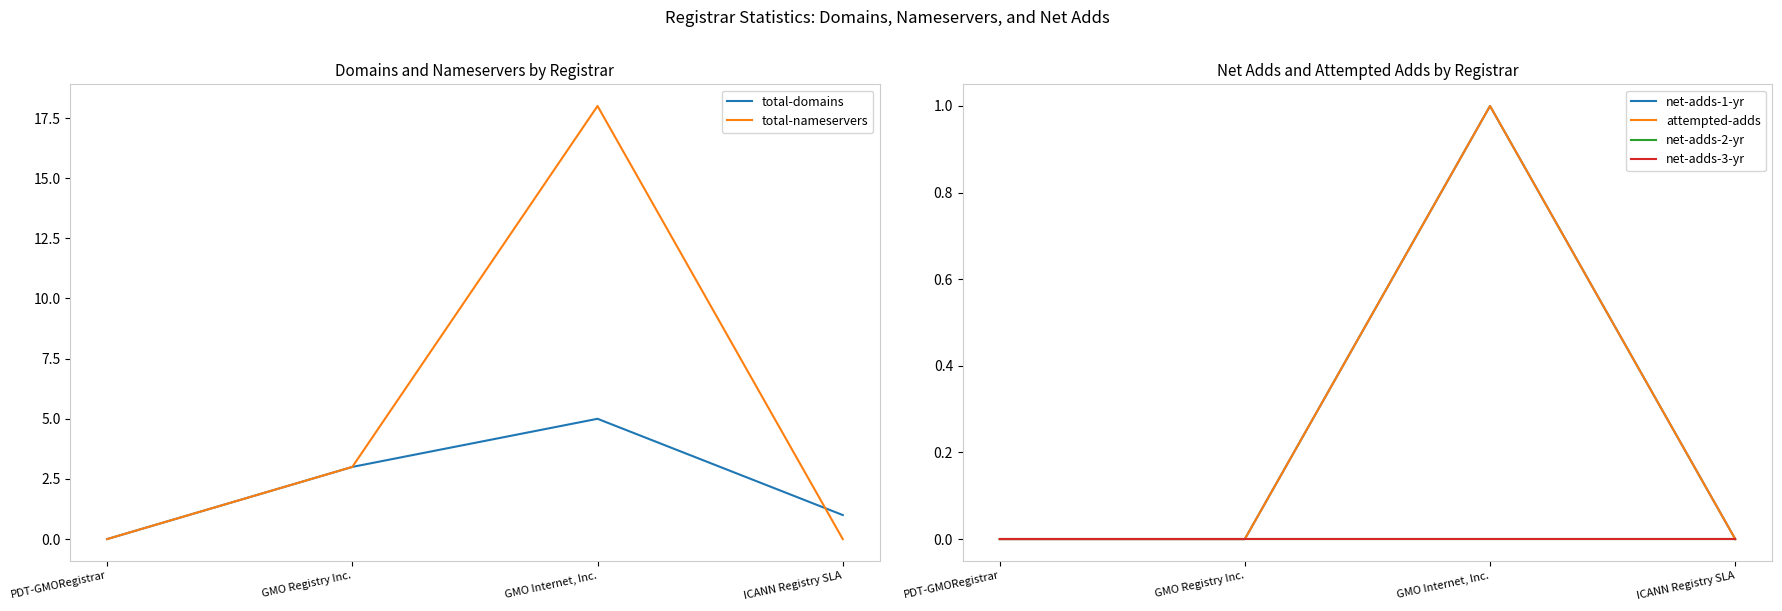

How many total-nameservers values are between 0 and 18?

4